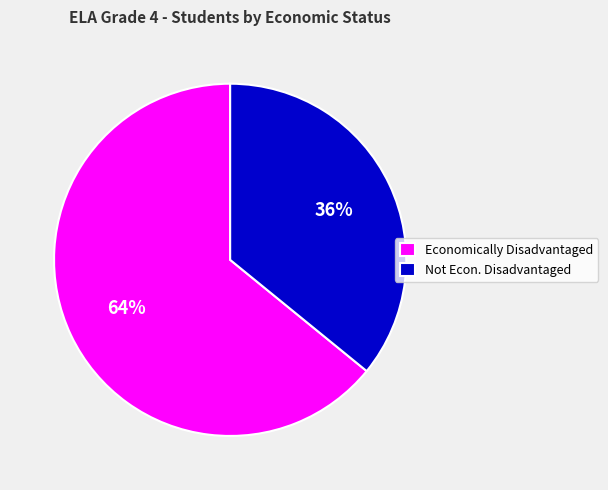

How many slices are in this pie chart?

2